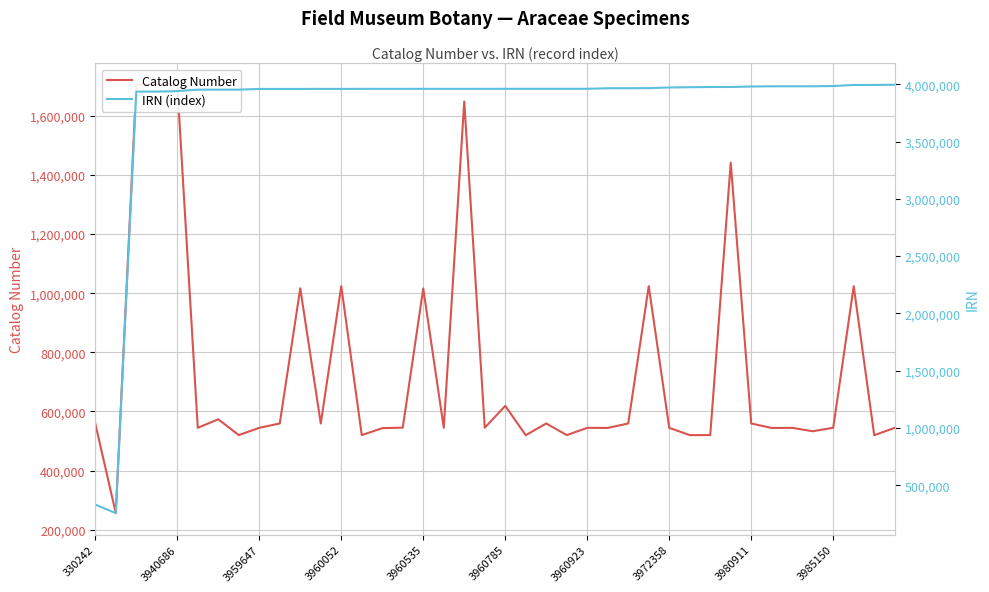

Reading right to left, list all the values displayed in this chart.

Catalog Number: 544319	519441	1023486	544697	532810	544268	543855	559036	1441535	519783	519750	544361	1023823	559197	544027	544358	519778	559173	519440	618751	544578	1648446	544382	1015939	545019	543316	519795	1023683	559035	1016514	559194	544414	519782	573209	544531	1705330	1705326	1705331	255807	559088
IRN (index): 3996482	3994464	3994458	3985150	3982767	3982756	3982730	3980911	3976583	3976581	3974836	3972358	3966483	3965910	3965739	3960923	3960794	3960793	3960791	3960785	3960538	3960537	3960536	3960535	3960534	3960533	3960329	3960052	3960049	3959875	3959874	3959647	3953507	3953441	3953438	3940686	3936276	3936239	255807	330242